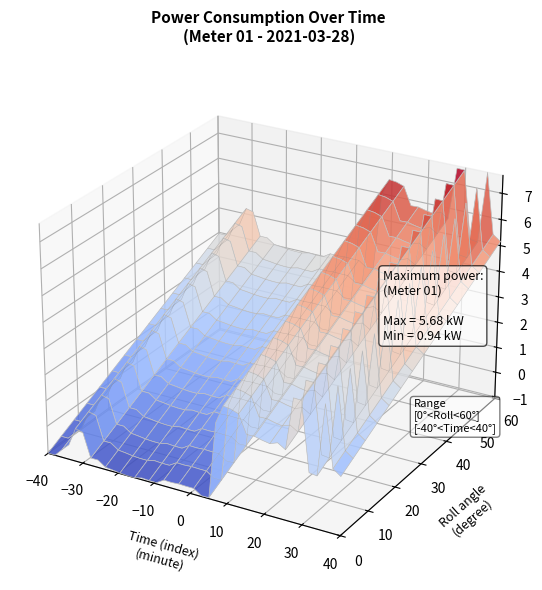

Reading left to right, what are all the values shown in this chart?

0.9	0.9	1.2	1.5	2.2	2.1	1.2	1.2	1.0	1.0	1.0	0.9	0.9	1.0	1.0	1.0	1.2	1.2	1.2	1.2	1.2	1.0	1.0	3.9	4.6	4.6	4.5	3.8	3.8	3.7	3.7	3.8	3.6	5.6	5.6	3.0	2.9	5.7	3.4	3.2